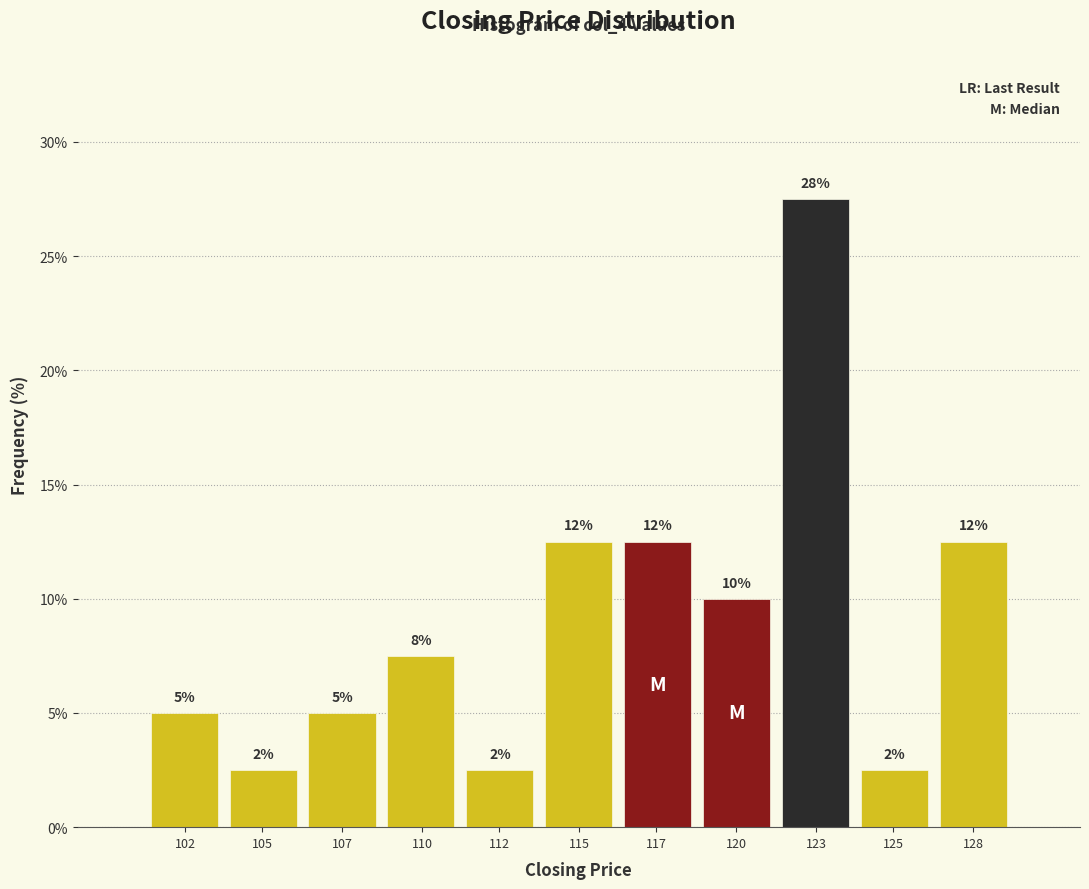

How many bars are there in total?

11